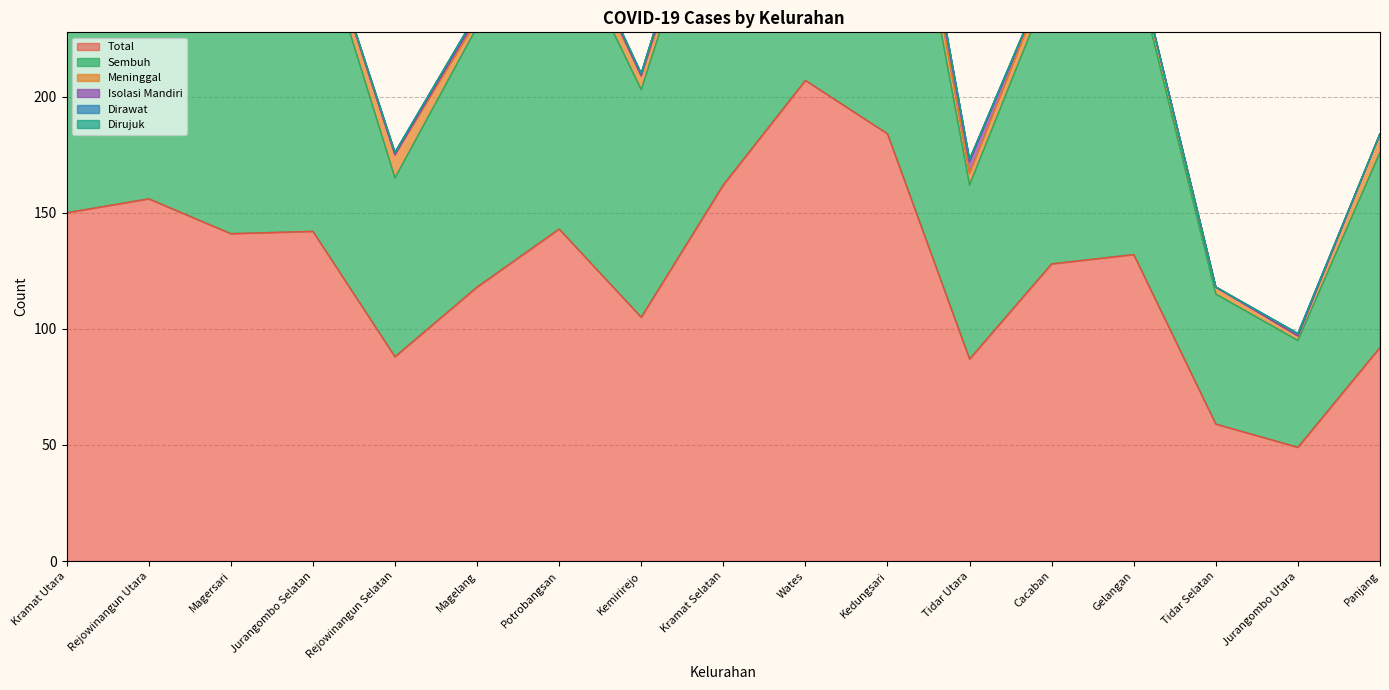

What is the label of the 6th point from the left?

Magelang